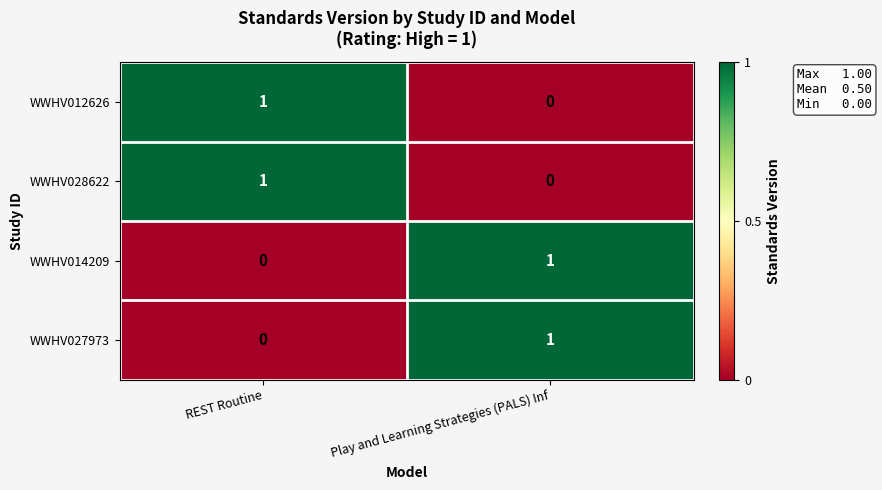

The value of WWHV027973 at REST Routine is -1. True or false?

False